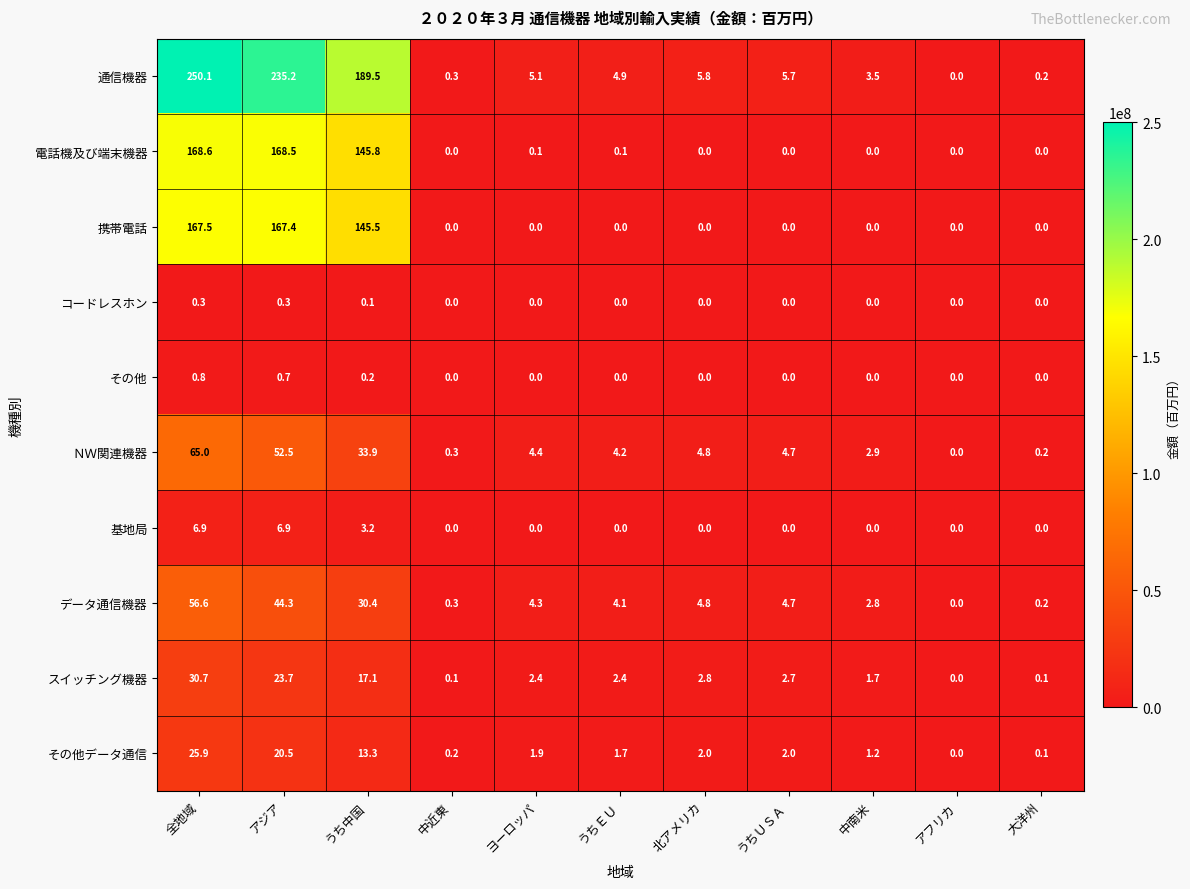

True or false: 電話機及び端末機器 has a value of -66.8 at アフリカ.

False